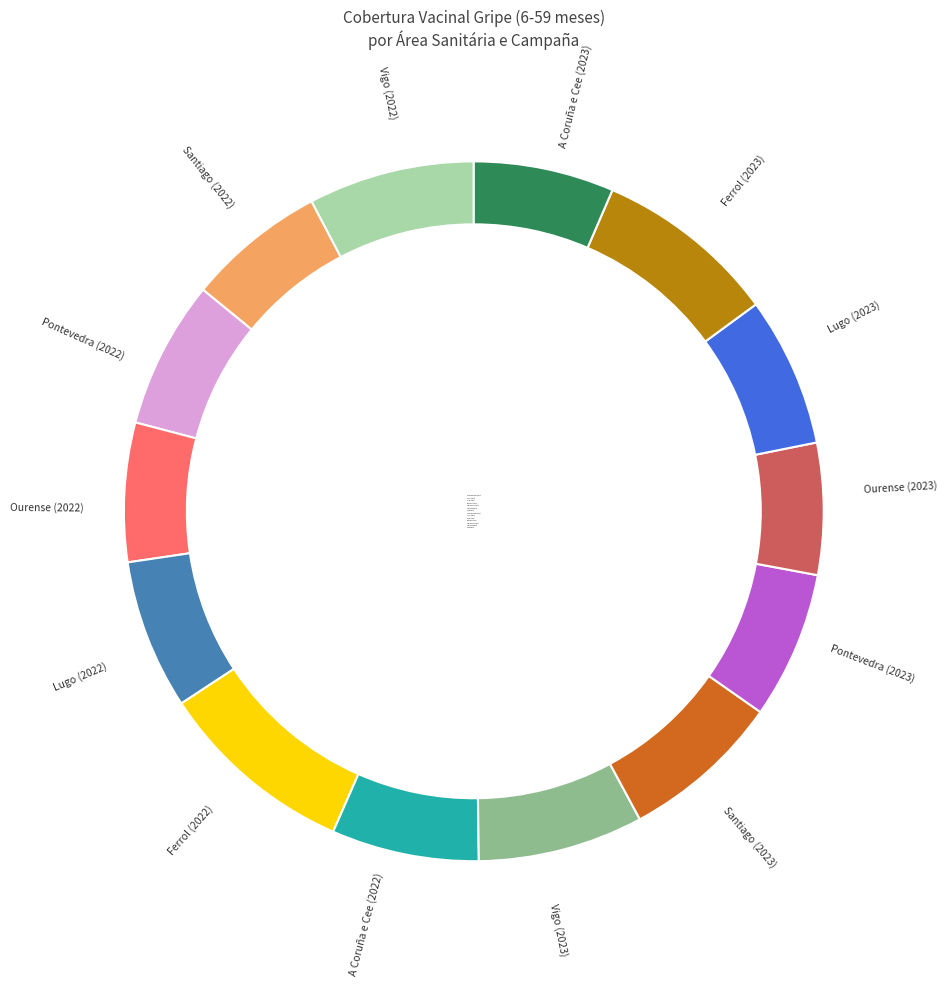

Which slice is the largest?

Santiago (2023)